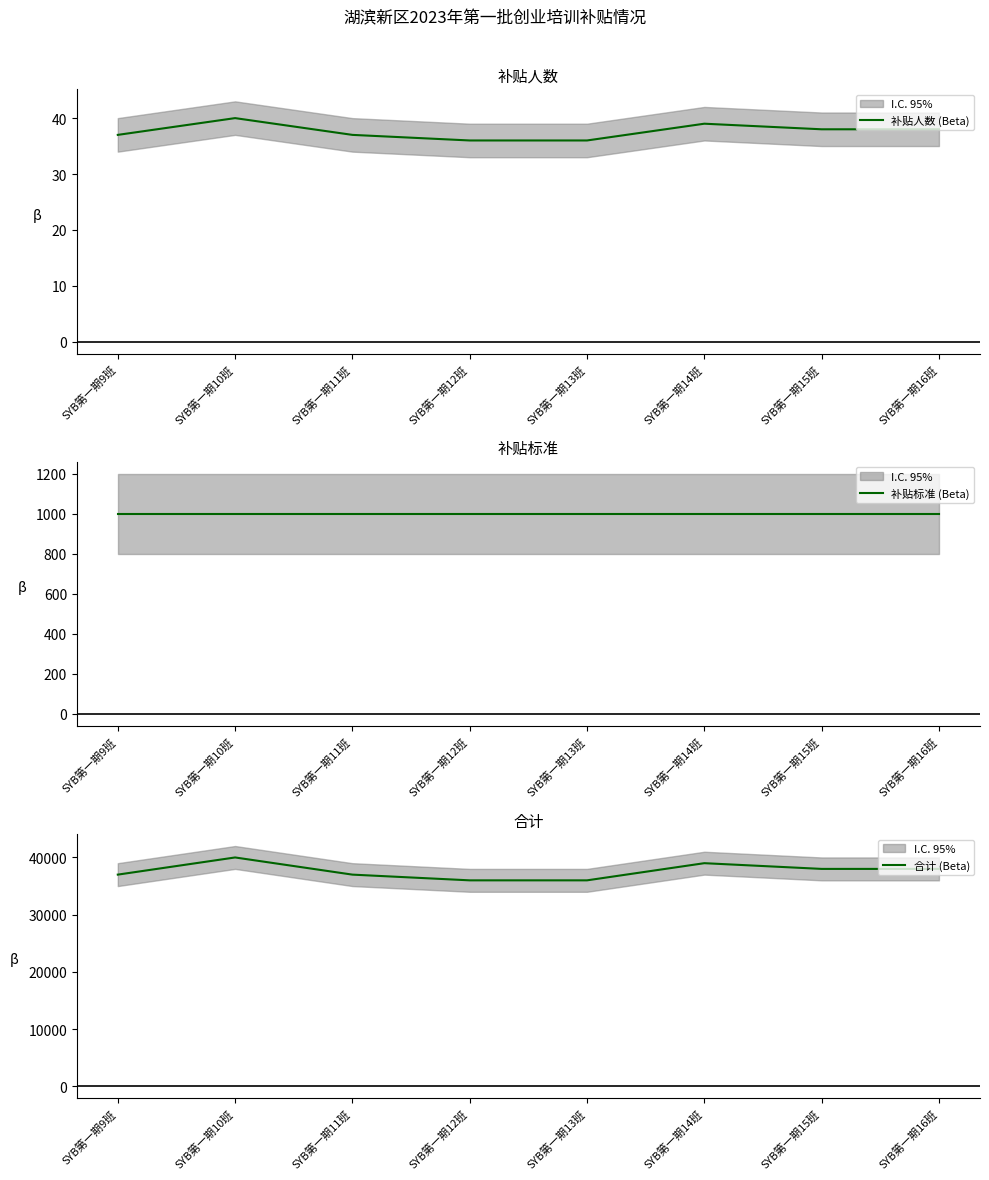

Read the 补贴标准 (Beta) value at SYB第一期11班.

1000